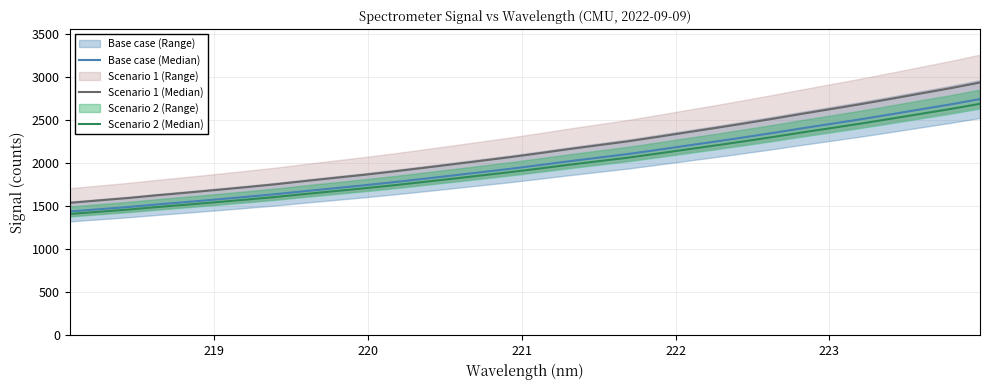

Is it true that Scenario 2 (Median) equals 929.3 at 223?

False